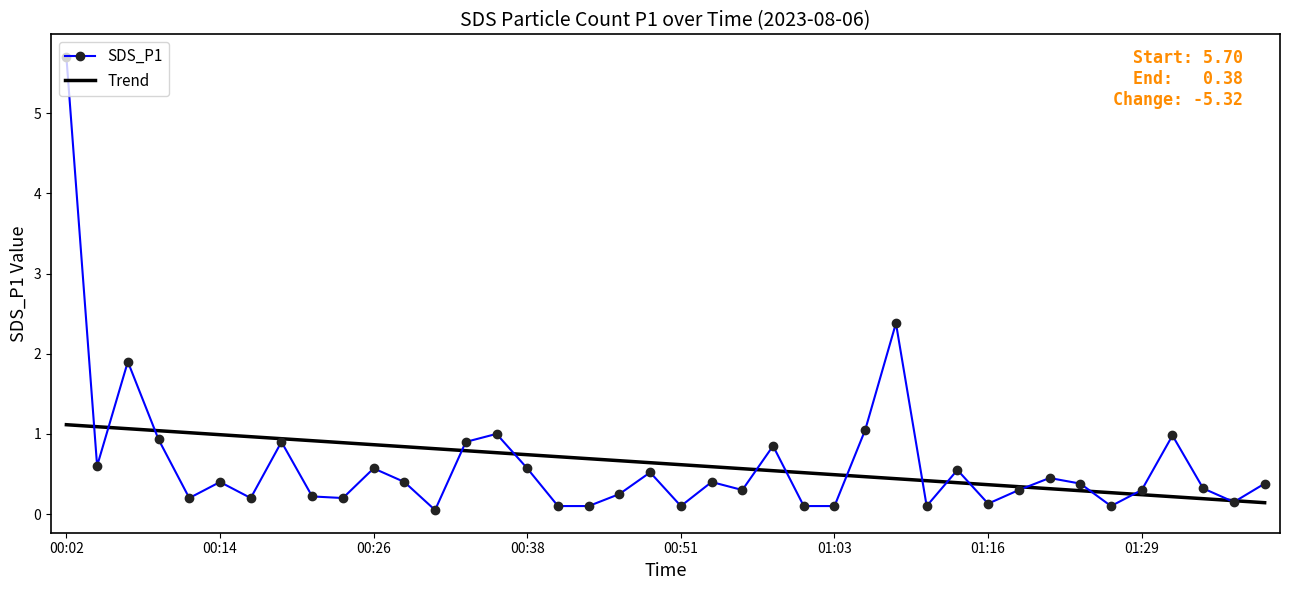

What is the greatest value displayed?

5.7